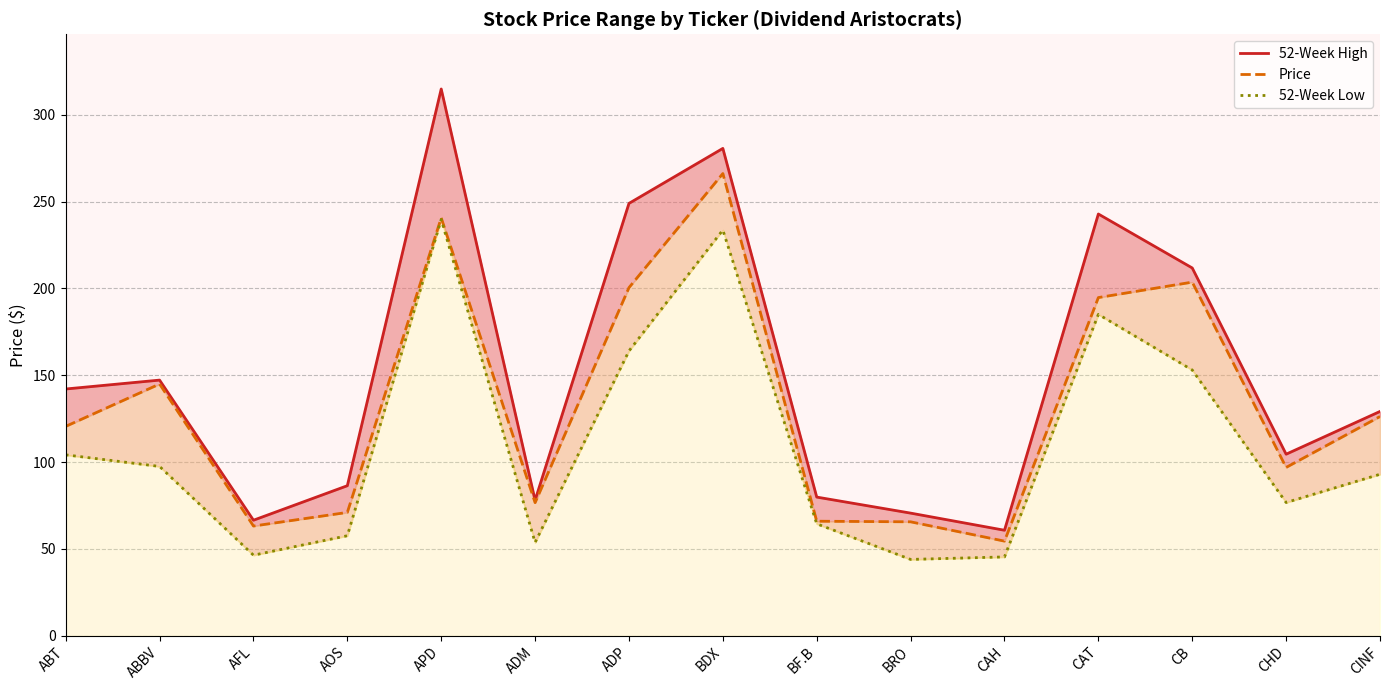

At how many categories does at least one series exceed 126?

8